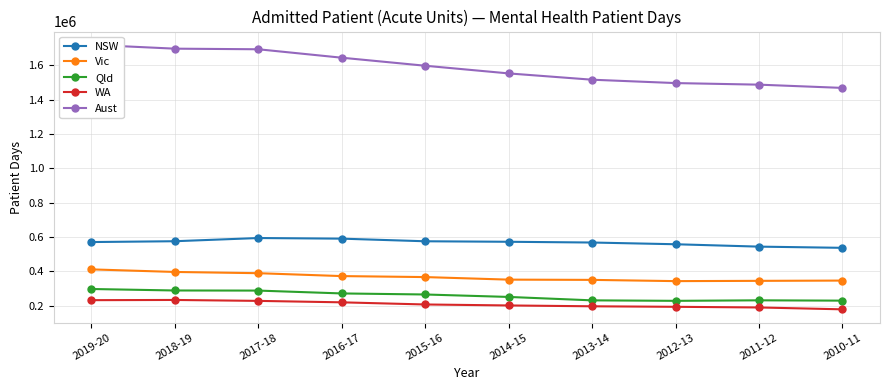

Is it true that Vic equals 121917 at 2017-18?

False